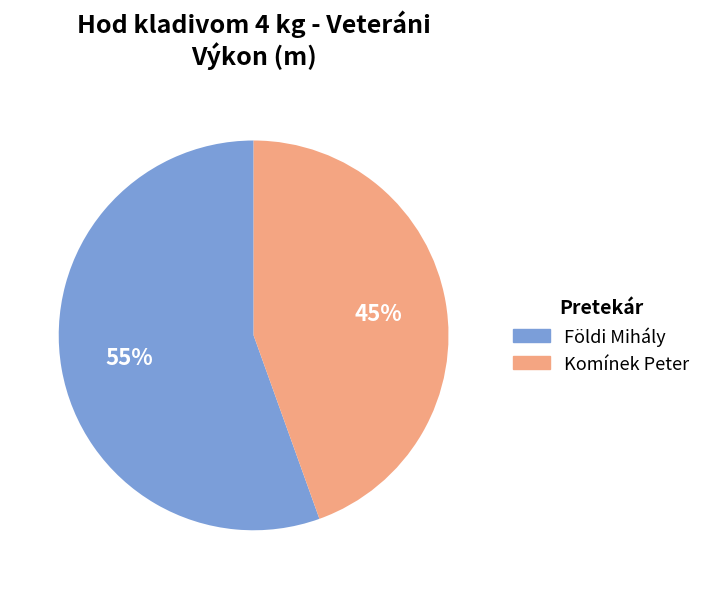

Approximately how many times larger is the value at Földi Mihály compared to Komínek Peter?

1.2